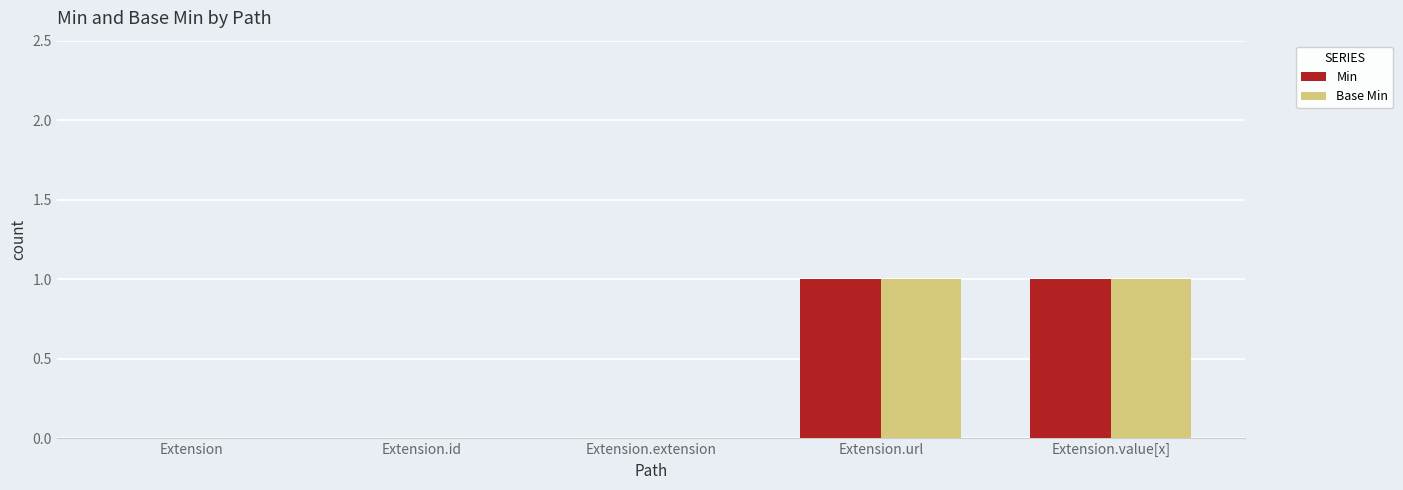

How many groups of bars are there?

5